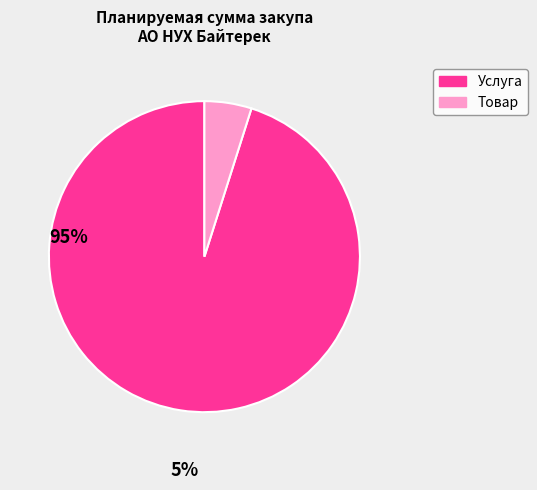

Is there a majority slice in this chart?

Yes